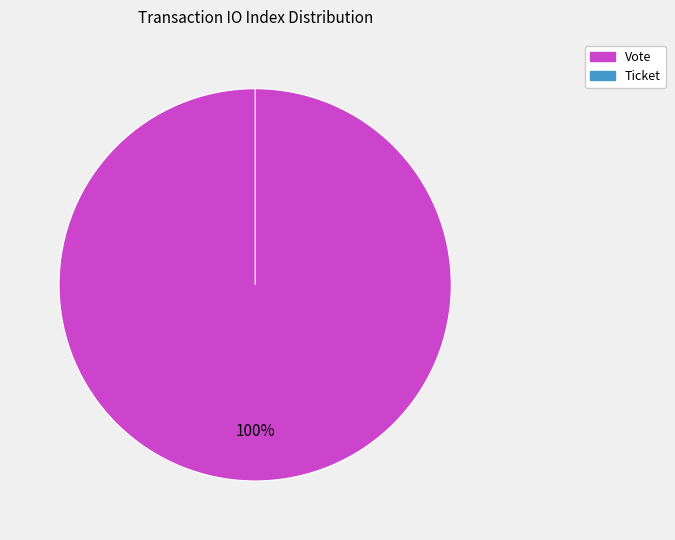

How many slices are in this pie chart?

2